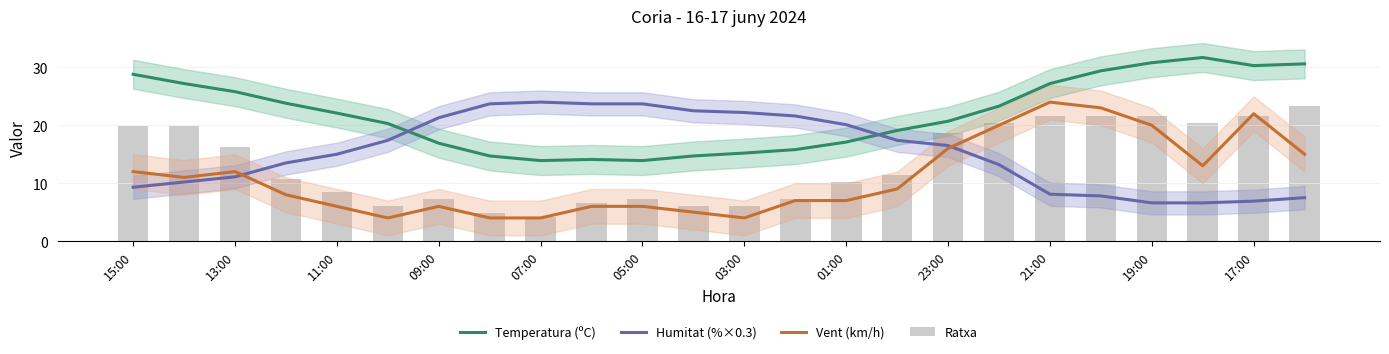

The Temperatura (ºC) series shows 26.3 at 13. True or false?

False